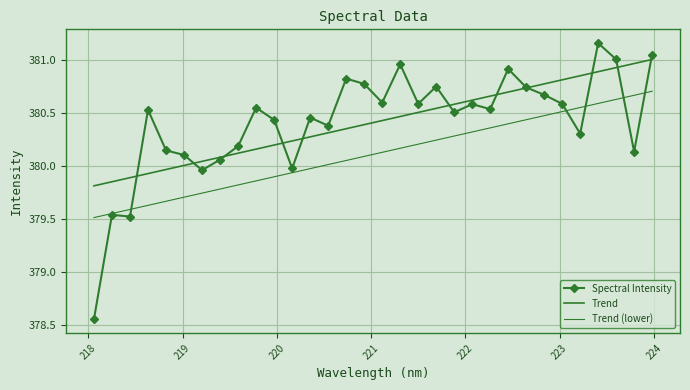

What is the sum of all Spectral Intensity values?

12173.2